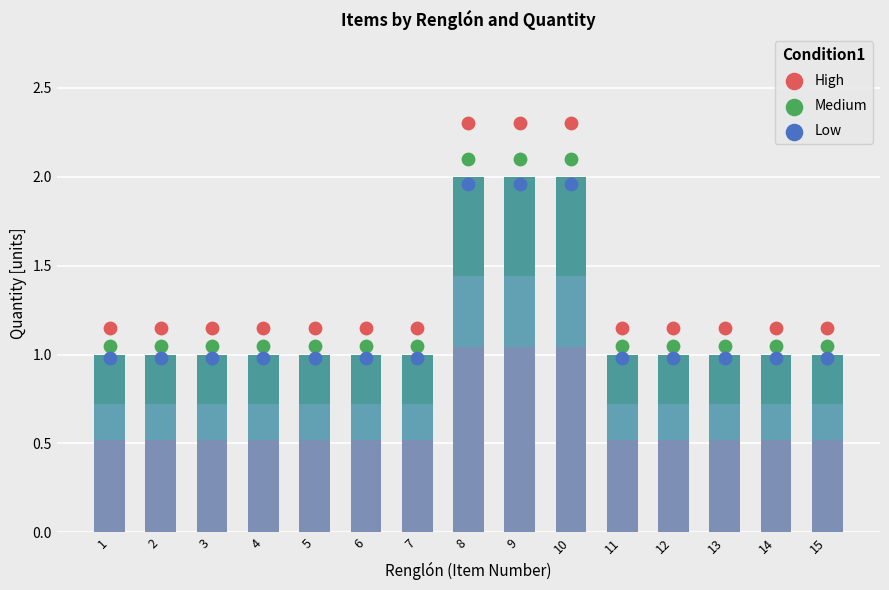

What are all the series names shown in the legend?

High, Medium, Low